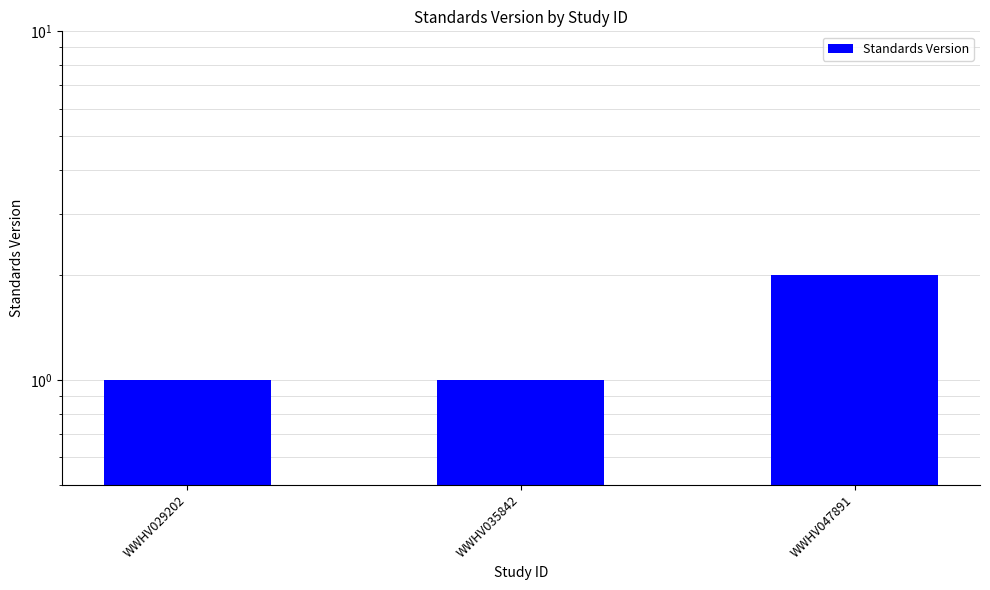

The value at WWHV035842 is 1. True or false?

True